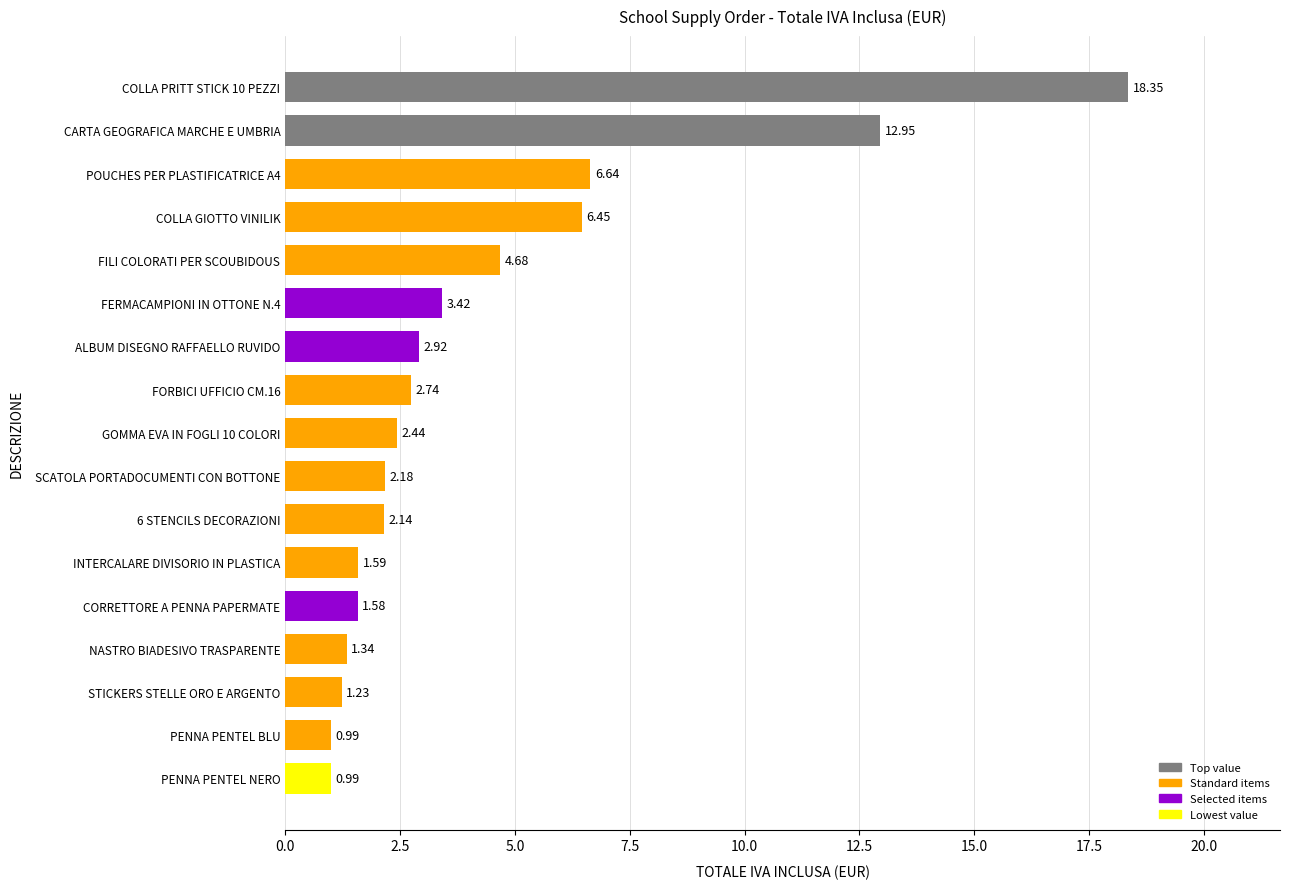

How many distinct data groups are displayed?

1